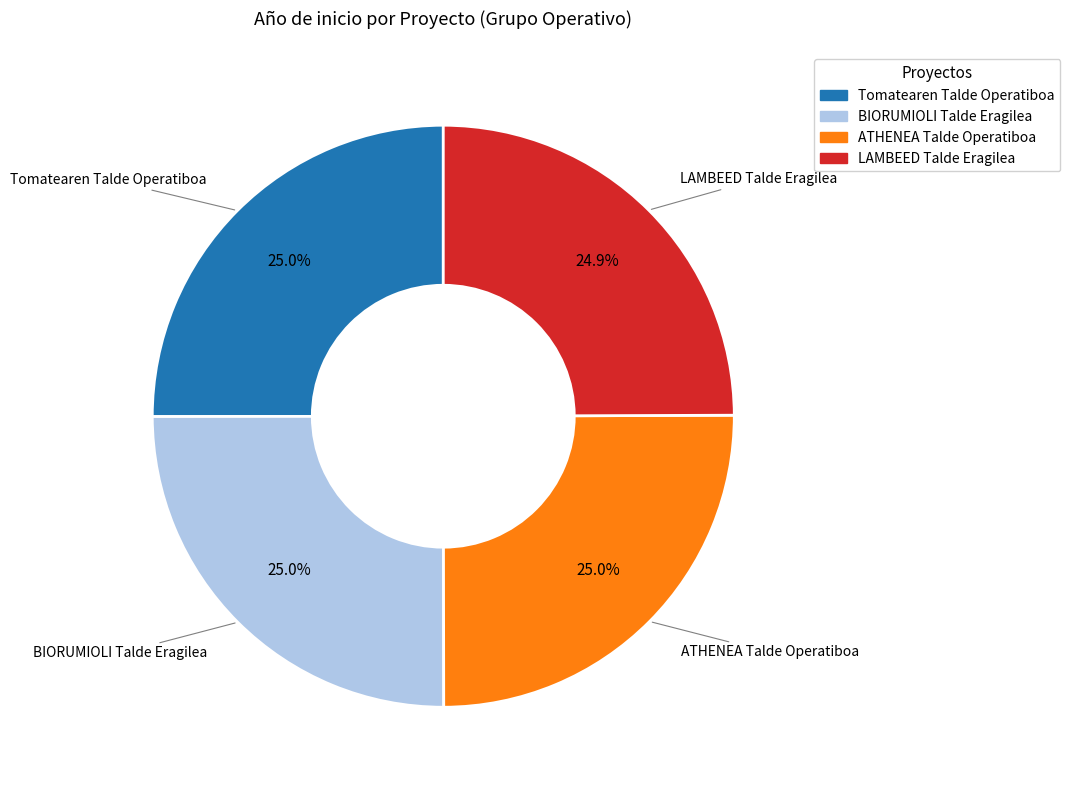

How many slices are in this pie chart?

4